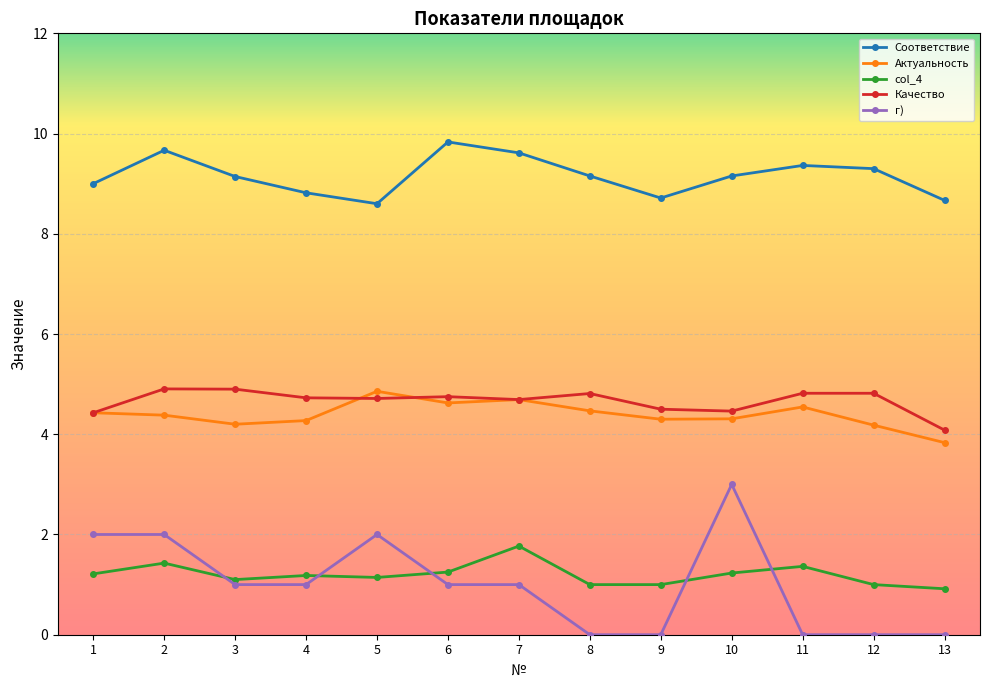

What is the value of the col_4 point at the 5th from the left?

1.1